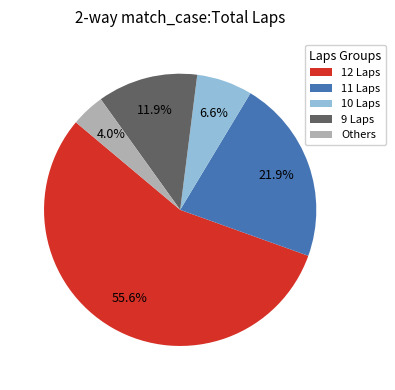

Combined, what portion of the pie is 12 Laps and 11 Laps?

77.5%